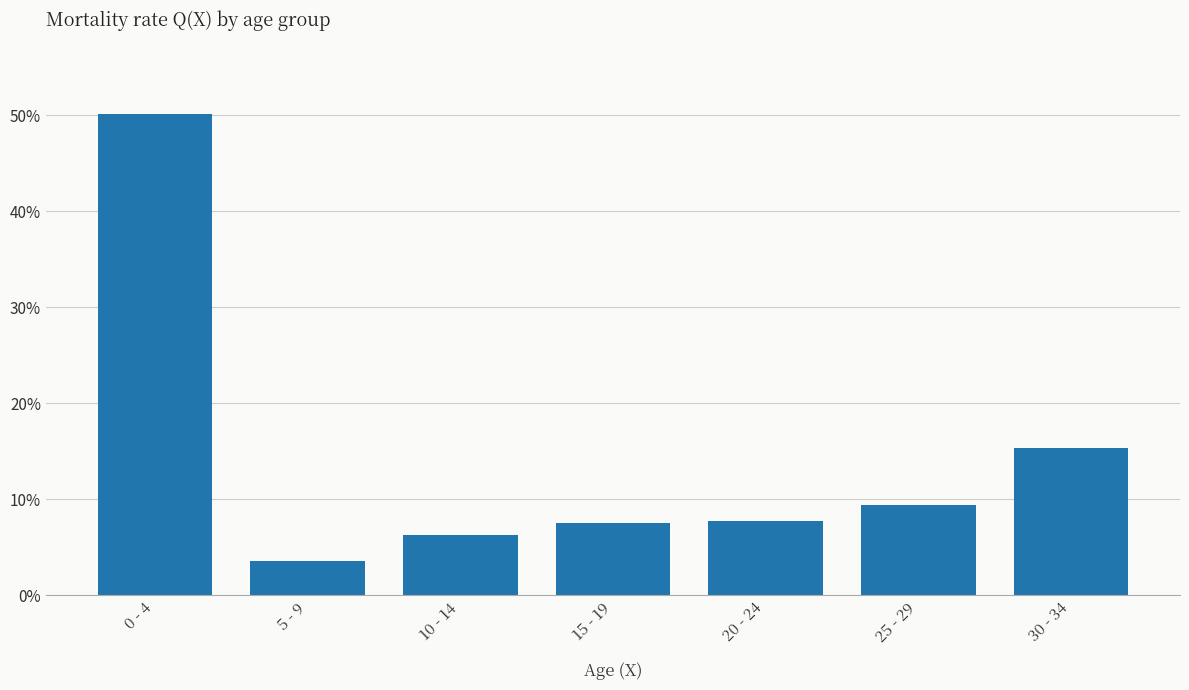

Where does the data first go above 7?

0 - 4